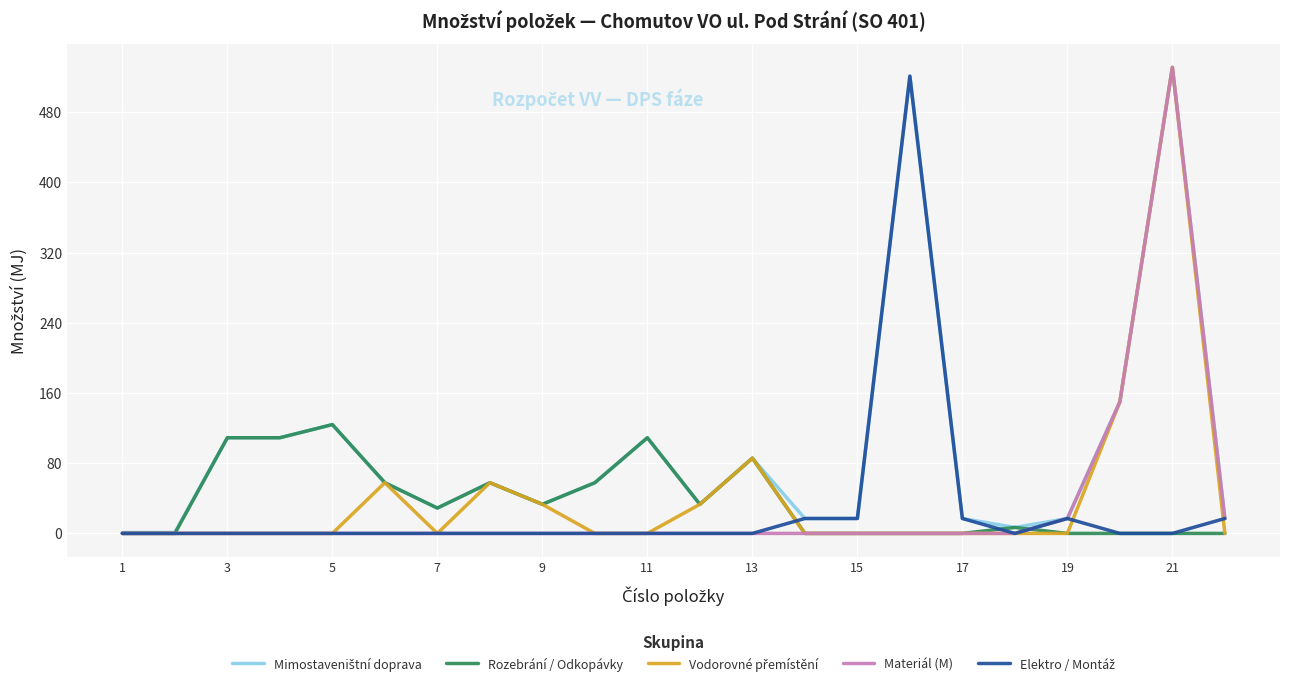

What is the greatest value displayed?

531.0